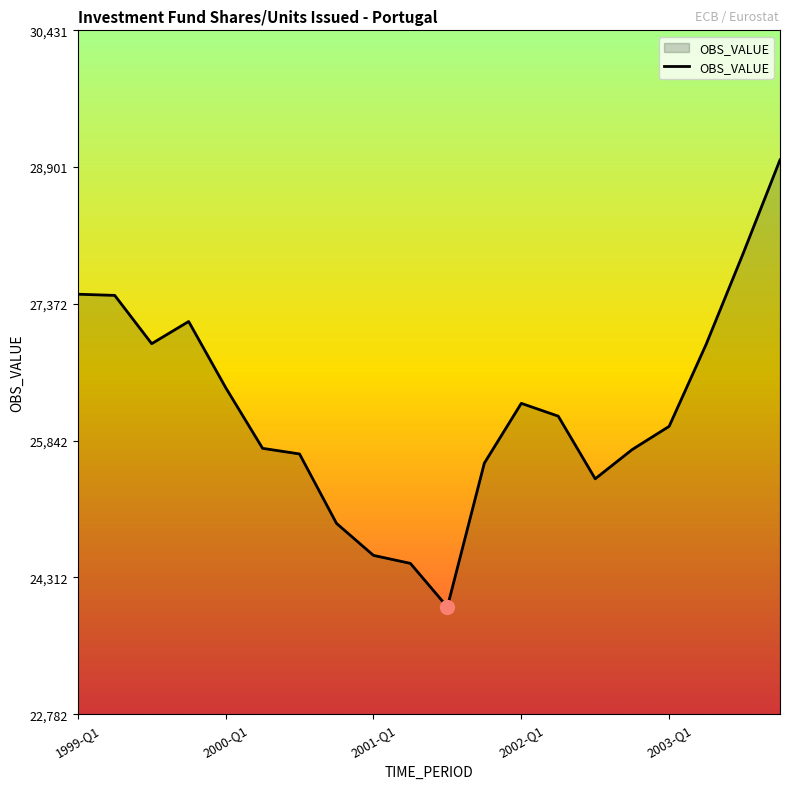

What is the smallest value displayed?

23981.6